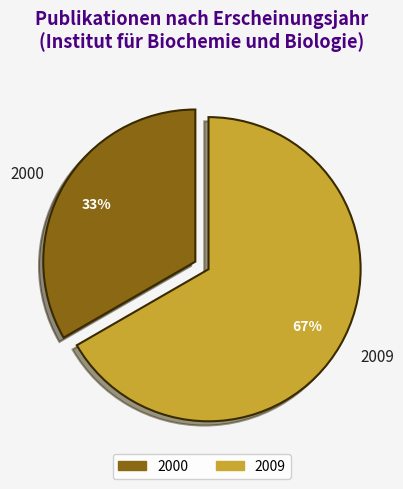

Combined, do 2009 and 2000 account for over 50%?

Yes